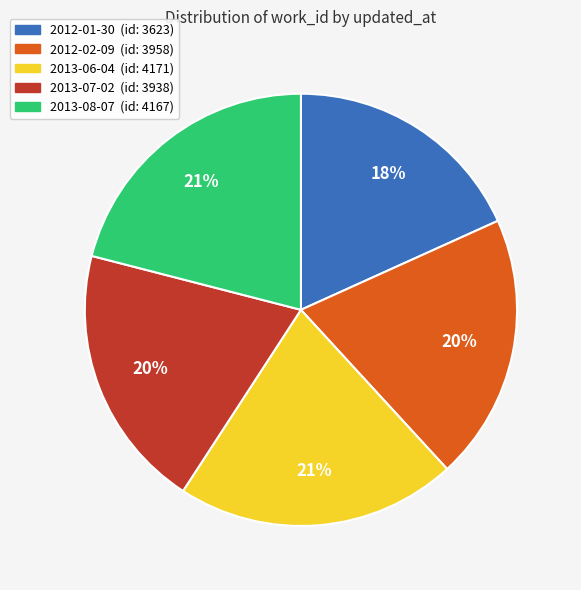

Is it true that 2013-06-04 is 21% of the pie?

True